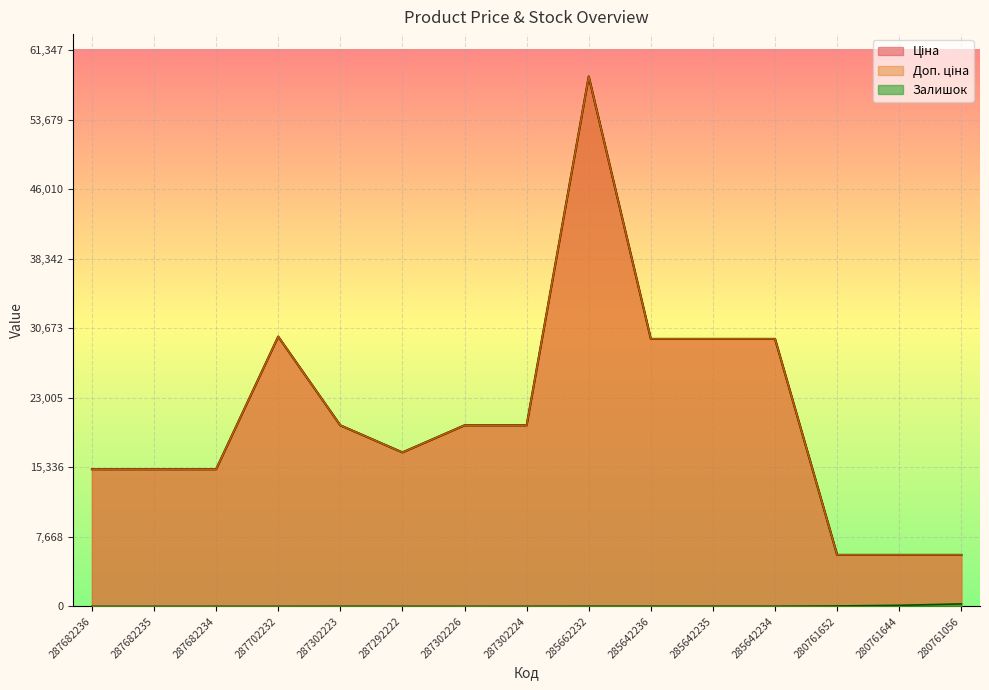

Does the chart display data point markers on the line(s)?

No